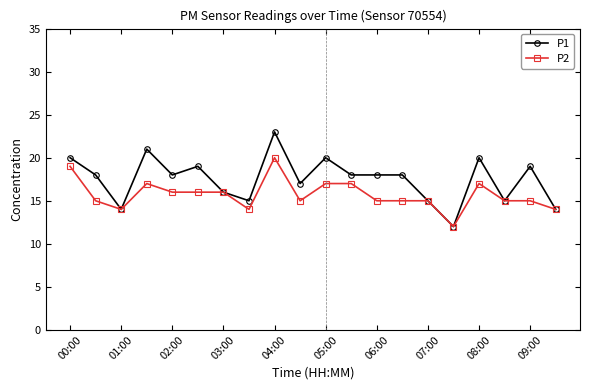

What is the value of the P2 point at the 5th from the left?

16